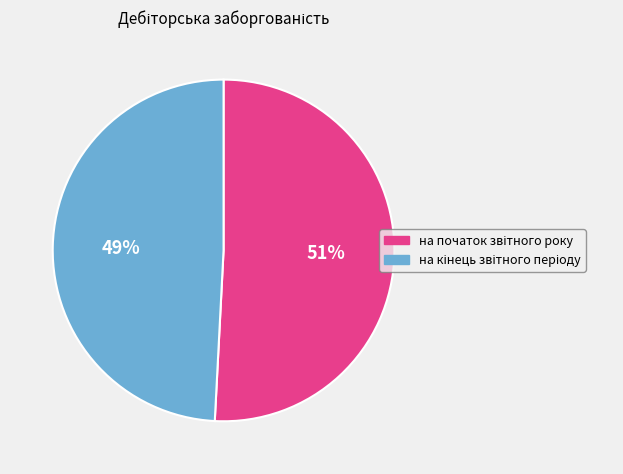

How many segments does this pie chart have?

2